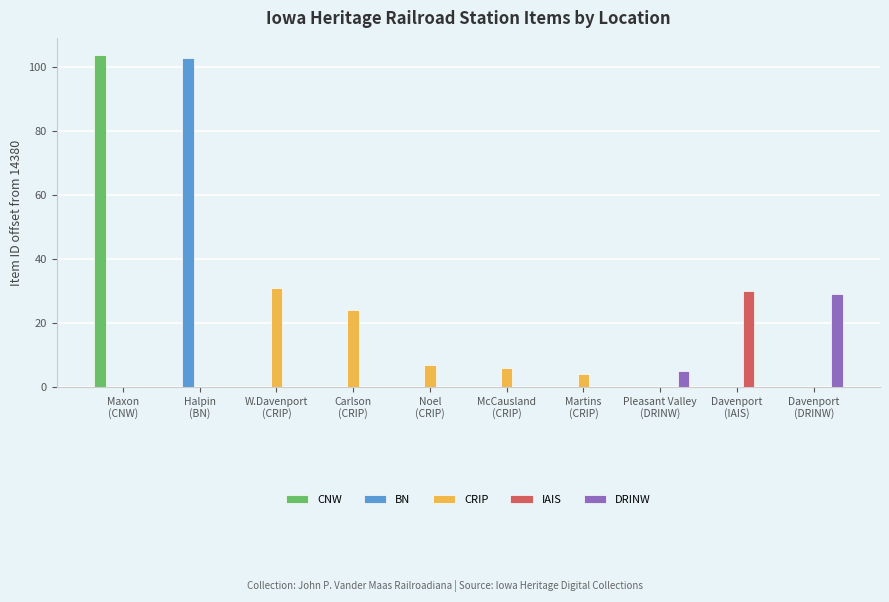

What is the total value across all series at Martins
(CRIP)?

4